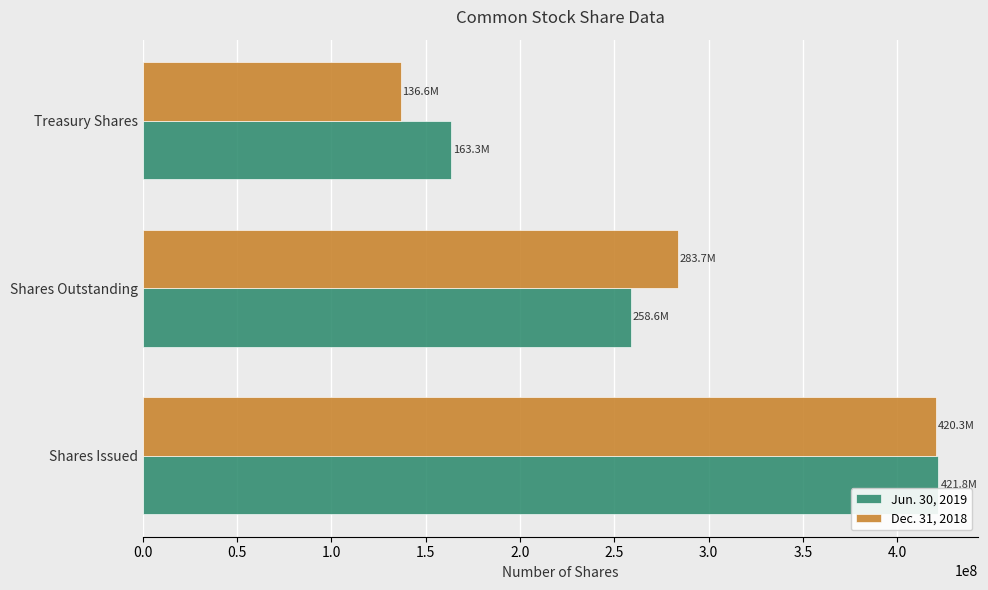

At how many categories does at least one series exceed 394089485?

1